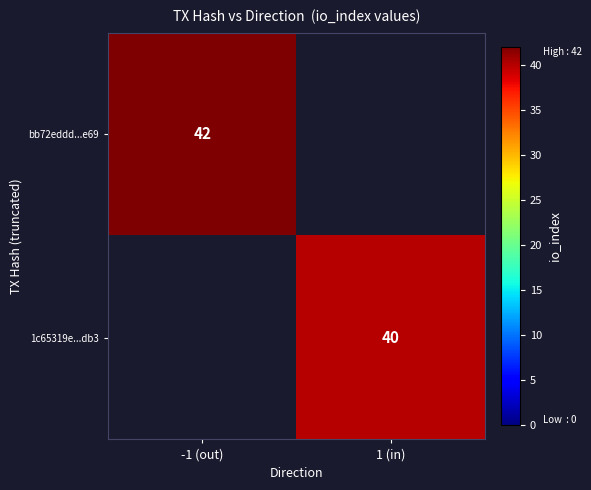

At how many categories does at least one series exceed 41?

1